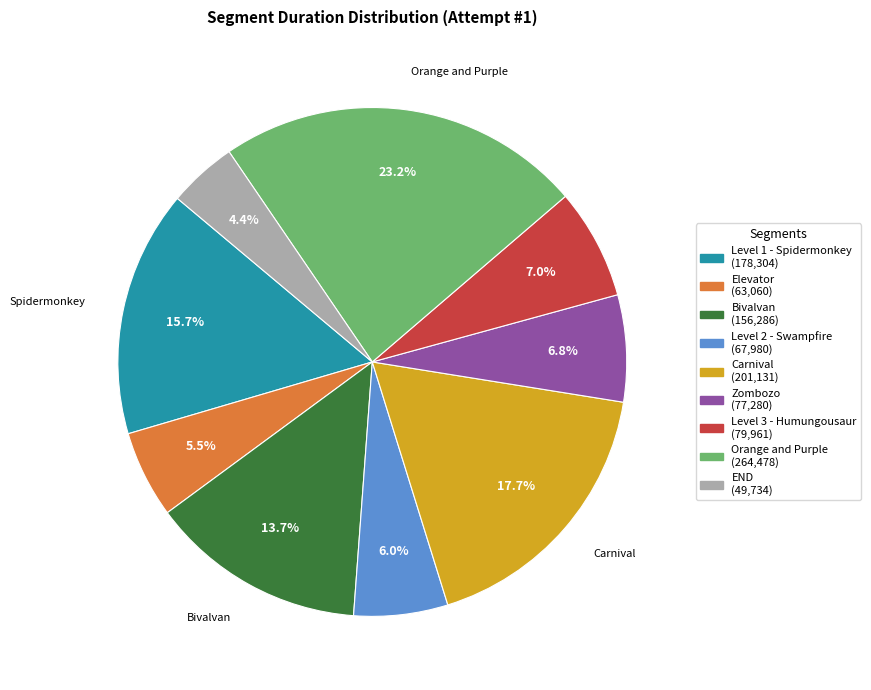

Approximately how many times larger is the value at Level 3 - Humungousaur compared to Elevator?

1.3